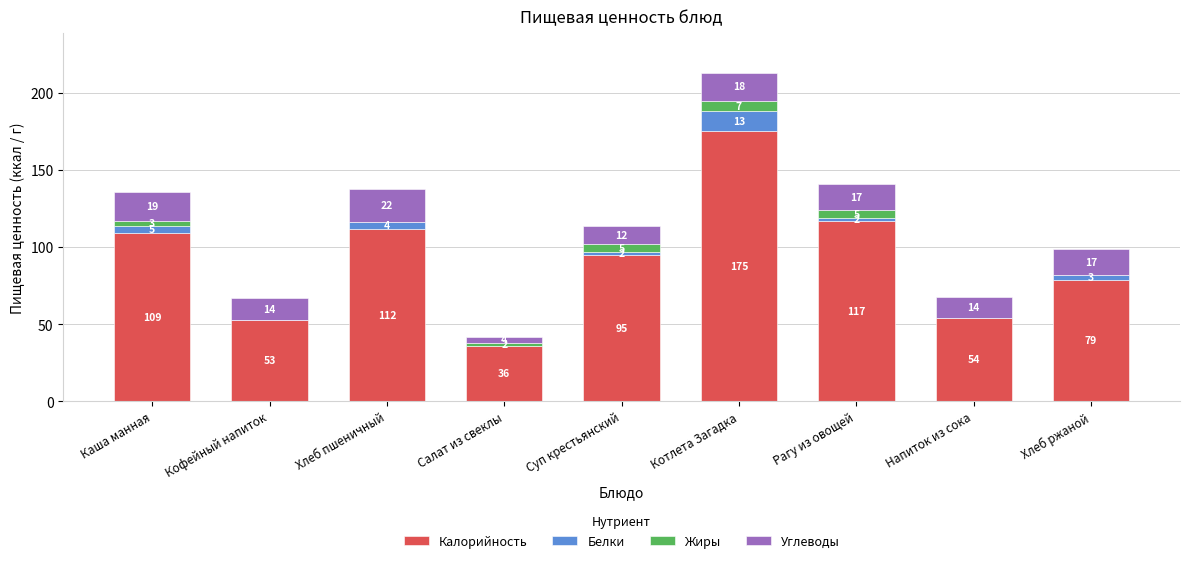

What is the highest value of the Калорийность series?

175